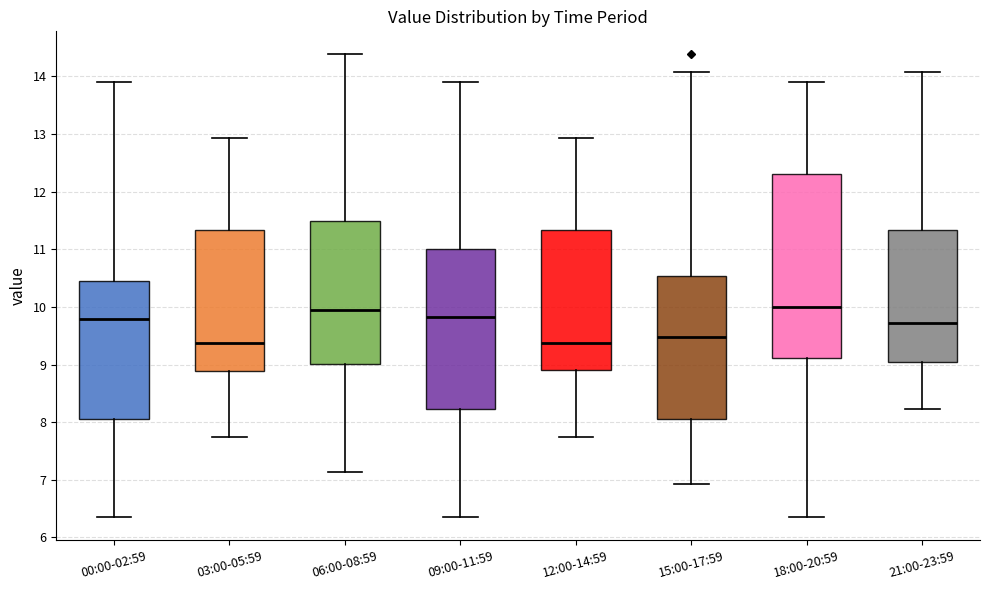

Reading left to right, read every box against the y-axis: the position of its median line, the range the box covers, and the ends of its whiskers. The values are not printed on the chart, so give them approximately, as read against the axis.

00:00-02:59: median 9.8, box 8.1 to 10.4, whiskers 6.4 to 13.9
03:00-05:59: median 9.4, box 8.9 to 11.3, whiskers 7.8 to 12.9
06:00-08:59: median 10.0, box 9.0 to 11.5, whiskers 7.1 to 14.4
09:00-11:59: median 9.8, box 8.2 to 11.0, whiskers 6.4 to 13.9
12:00-14:59: median 9.4, box 8.9 to 11.3, whiskers 7.8 to 12.9
15:00-17:59: median 9.5, box 8.1 to 10.5, whiskers 6.9 to 14.1
18:00-20:59: median 10.0, box 9.1 to 12.3, whiskers 6.4 to 13.9
21:00-23:59: median 9.7, box 9.0 to 11.3, whiskers 8.2 to 14.1